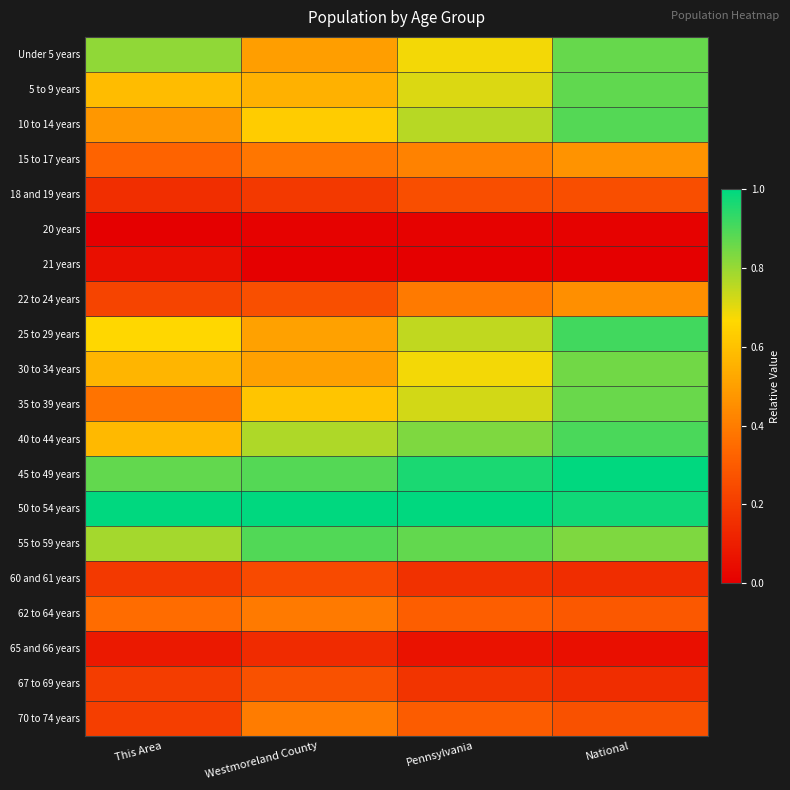

What is the difference between the highest and lowest values at Westmoreland County?

1.0